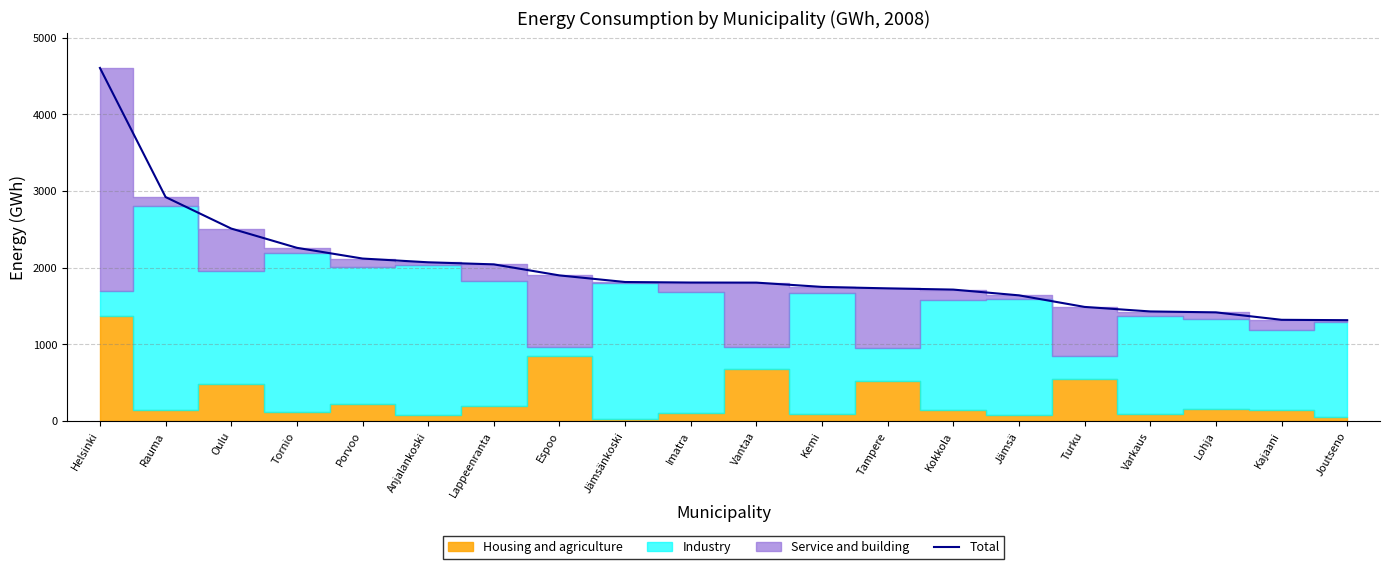

Reading right to left, transcribe all the data shown in this chart.

1315	1320	1417	1429	1488	1639	1714	1730	1749	1805	1806	1813	1899	2043	2070	2119	2259	2510	2921	4605